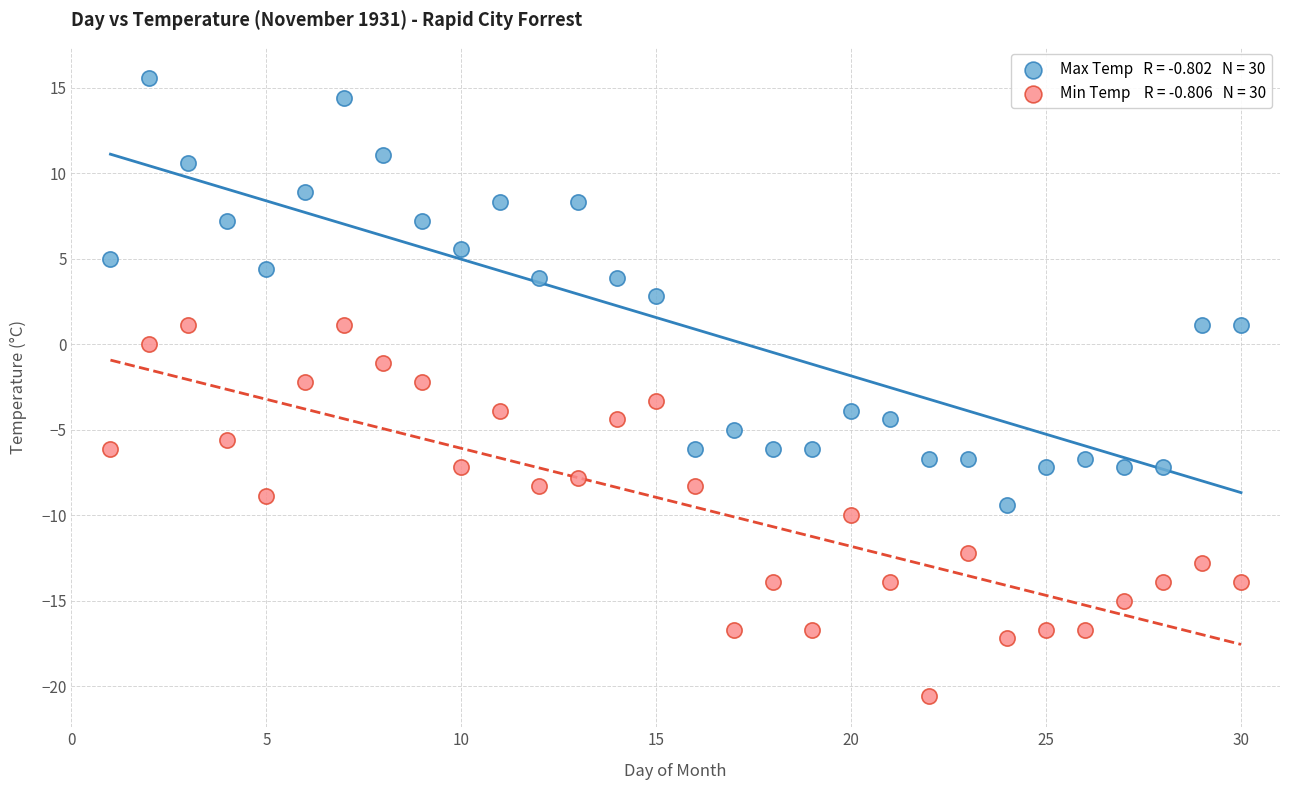

Across all data points, what is the range of Y values (max minus min)?

36.2